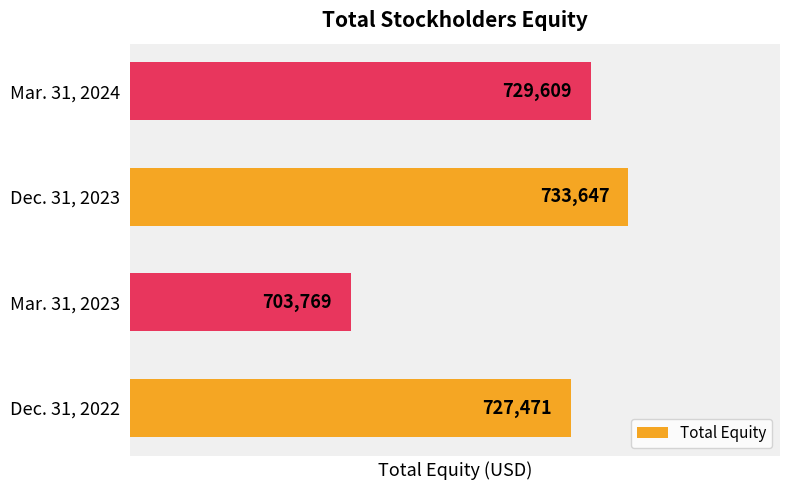

What is the average value?

723624